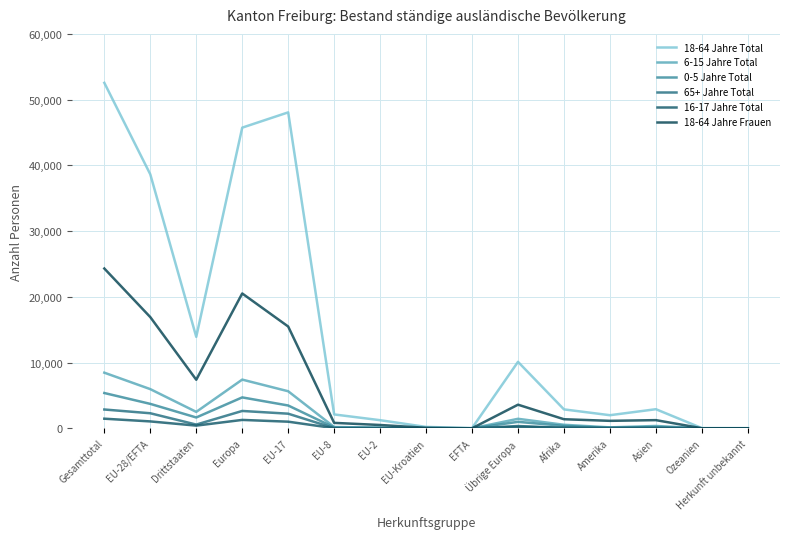

Read the 65+ Jahre Total value at Europa, to the nearest 10.

2640